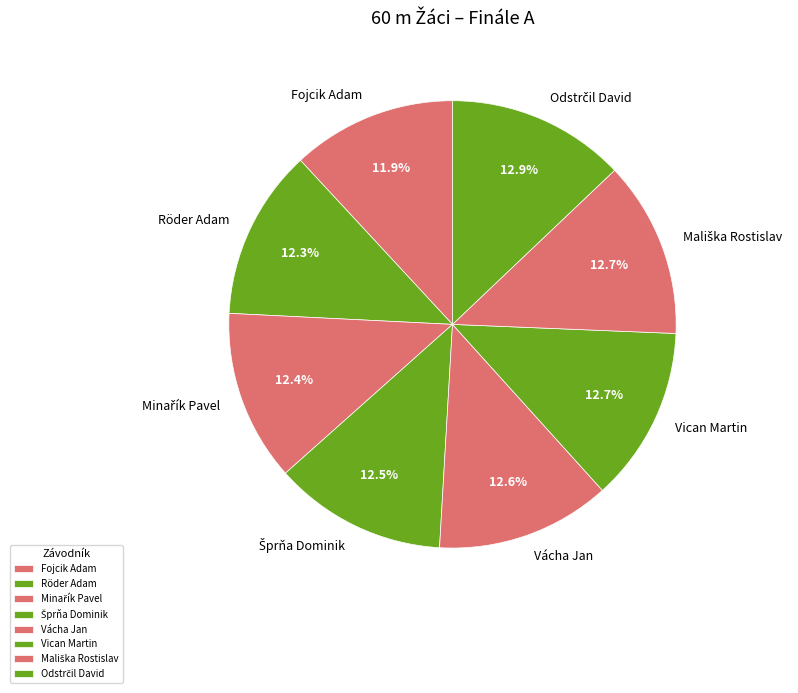

Is there any slice that represents more than half of the pie?

No